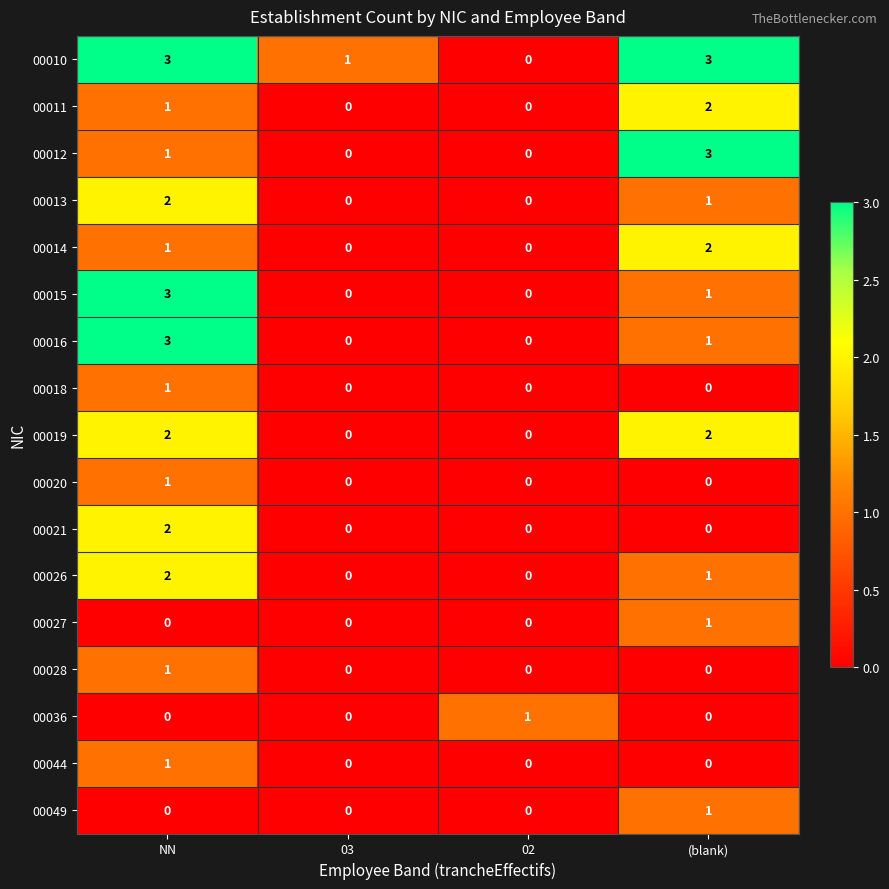

True or false: 00044 has a value of -1 at 02.

False